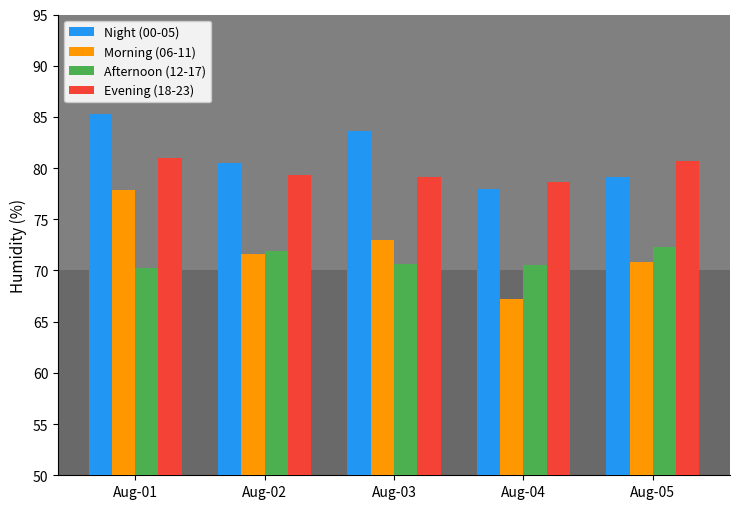

What are all the series names shown in the legend?

Night (00-05), Morning (06-11), Afternoon (12-17), Evening (18-23)